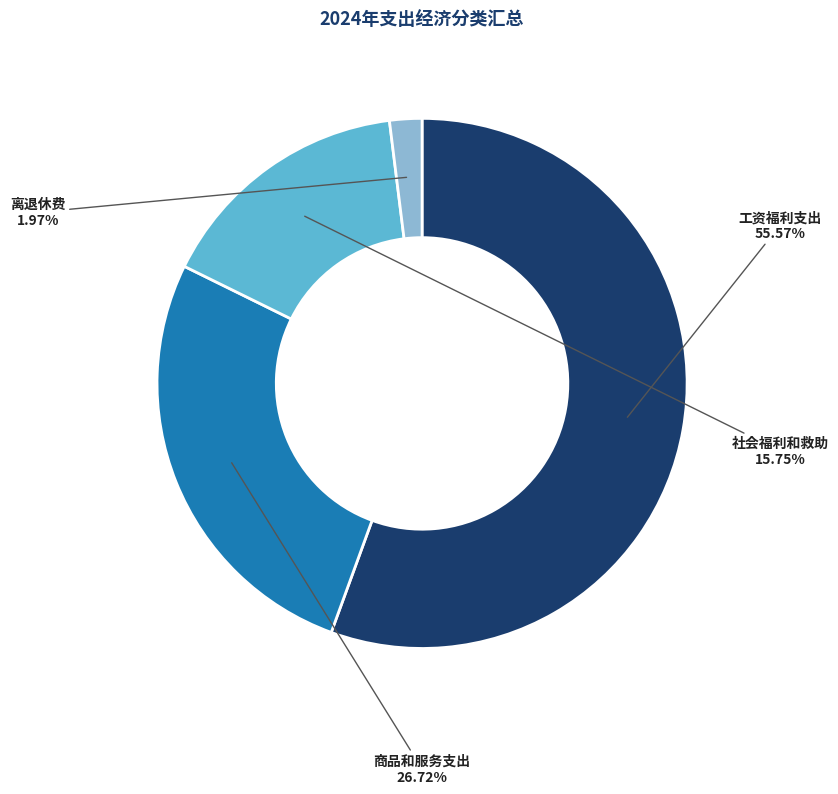

To the nearest percent, what percentage of the pie is 商品和服务支出?

27%